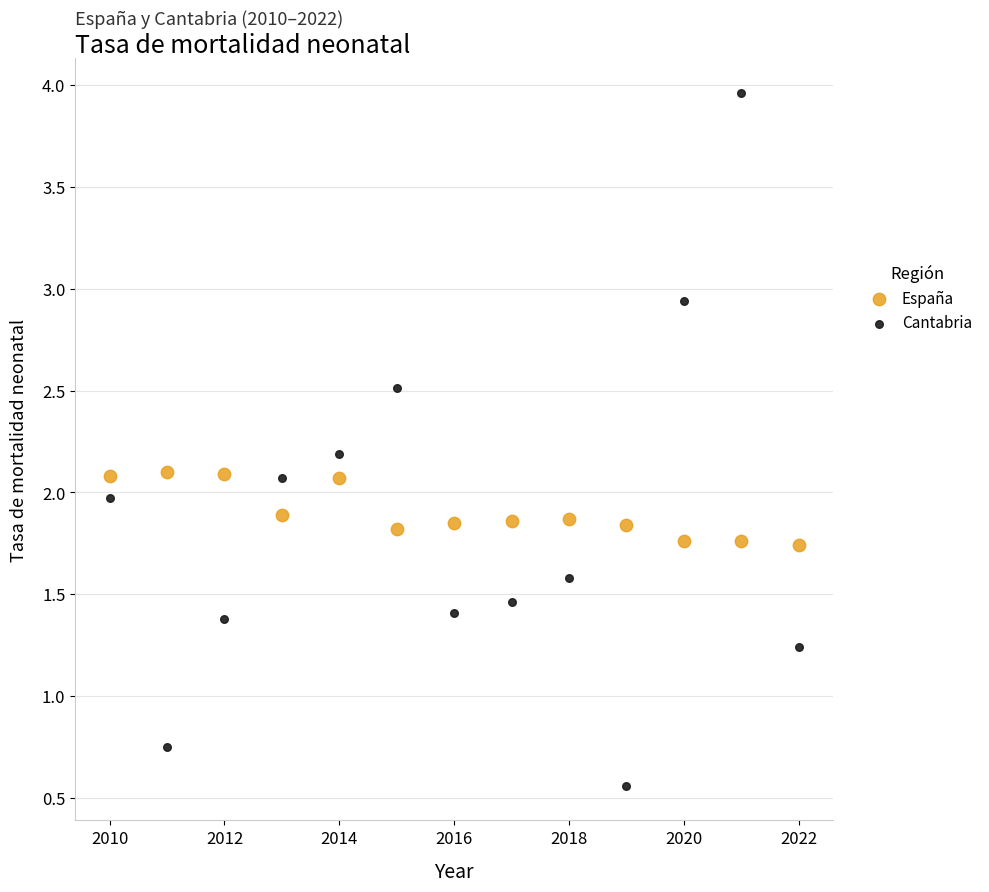

Which series reaches the maximum Y coordinate?

Cantabria